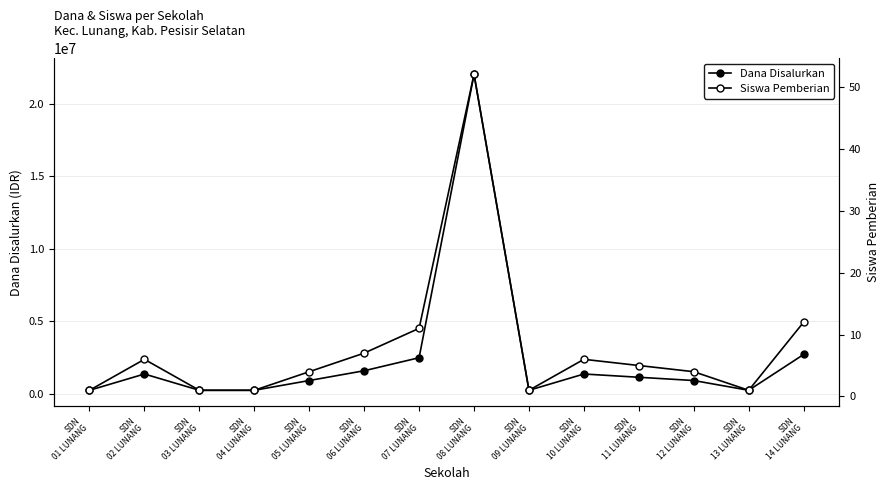

List the series in order of their overall mean, highest first.

Dana Disalurkan, Siswa Pemberian